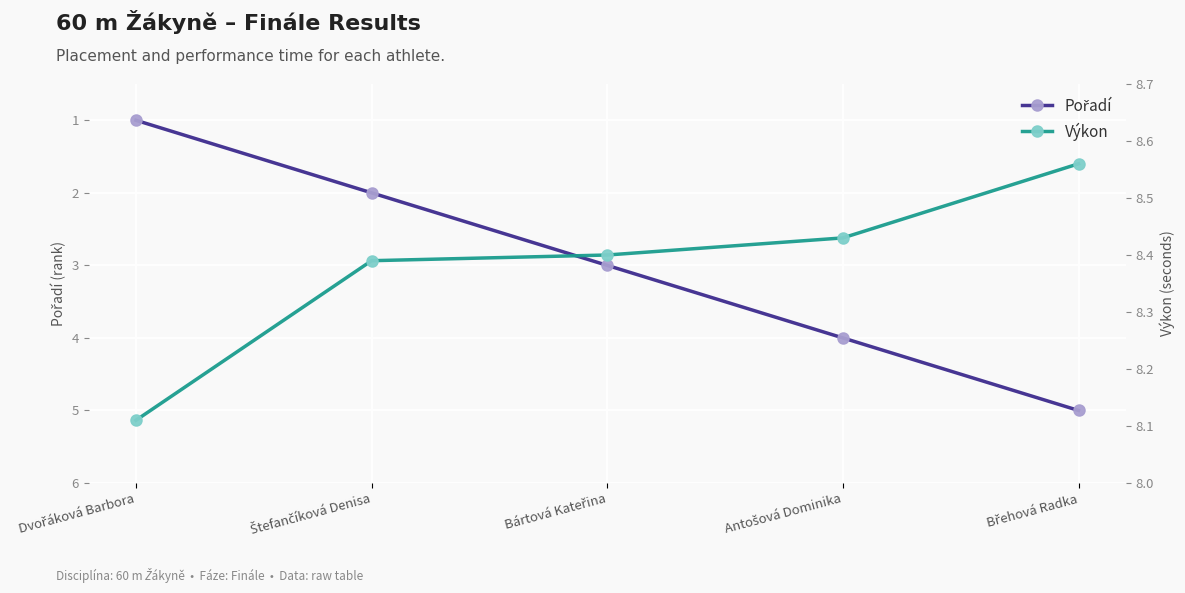

What is the difference between the Pořadí values at Štefančíková Denisa and Dvořáková Barbora?

1.0